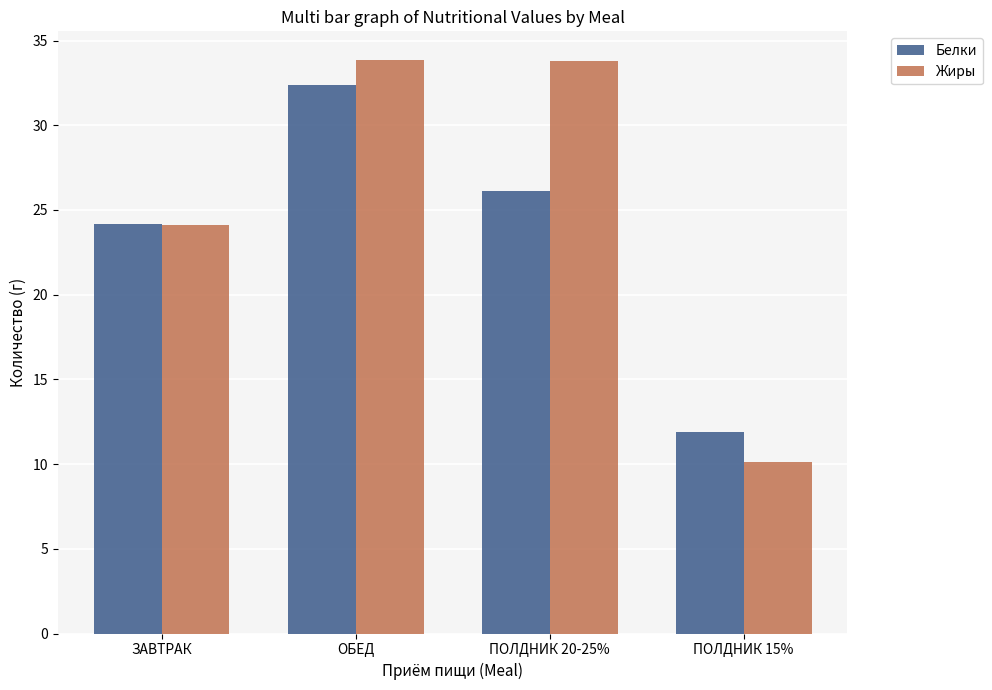

Which category has the lowest value across all series?

ПОЛДНИК 15%